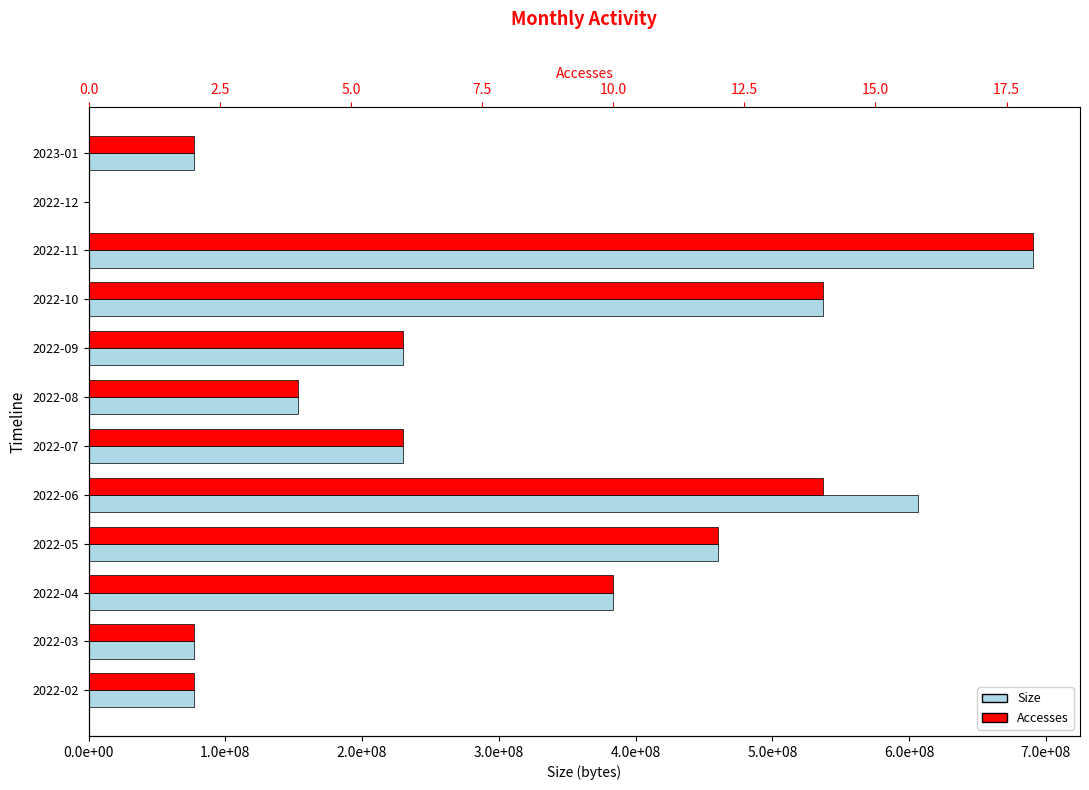

At 2022-08, list the series in order from largest to smallest.

Size, Accesses